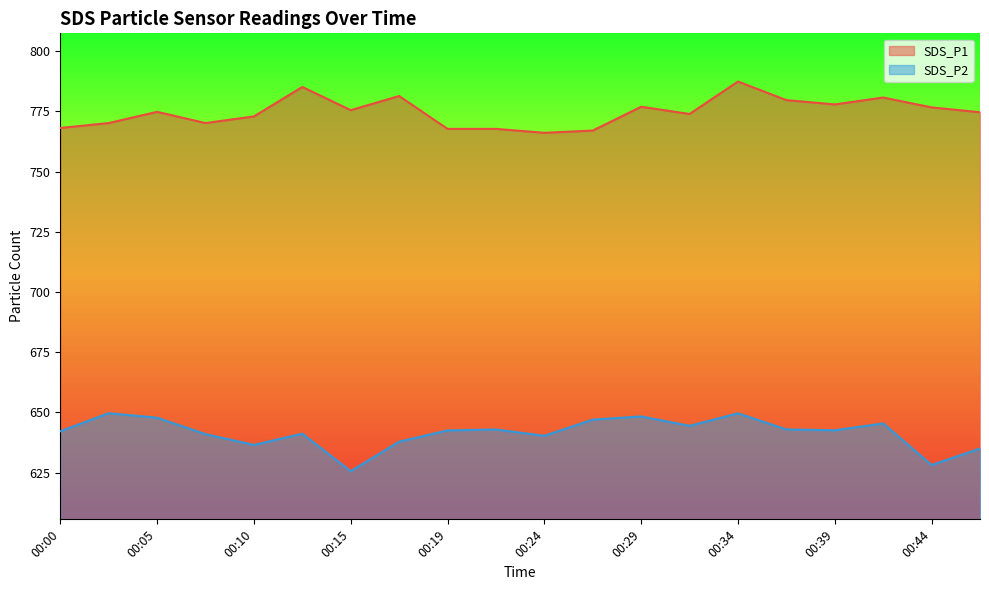

At which category does SDS_P1 reach its first local valley?

00:07